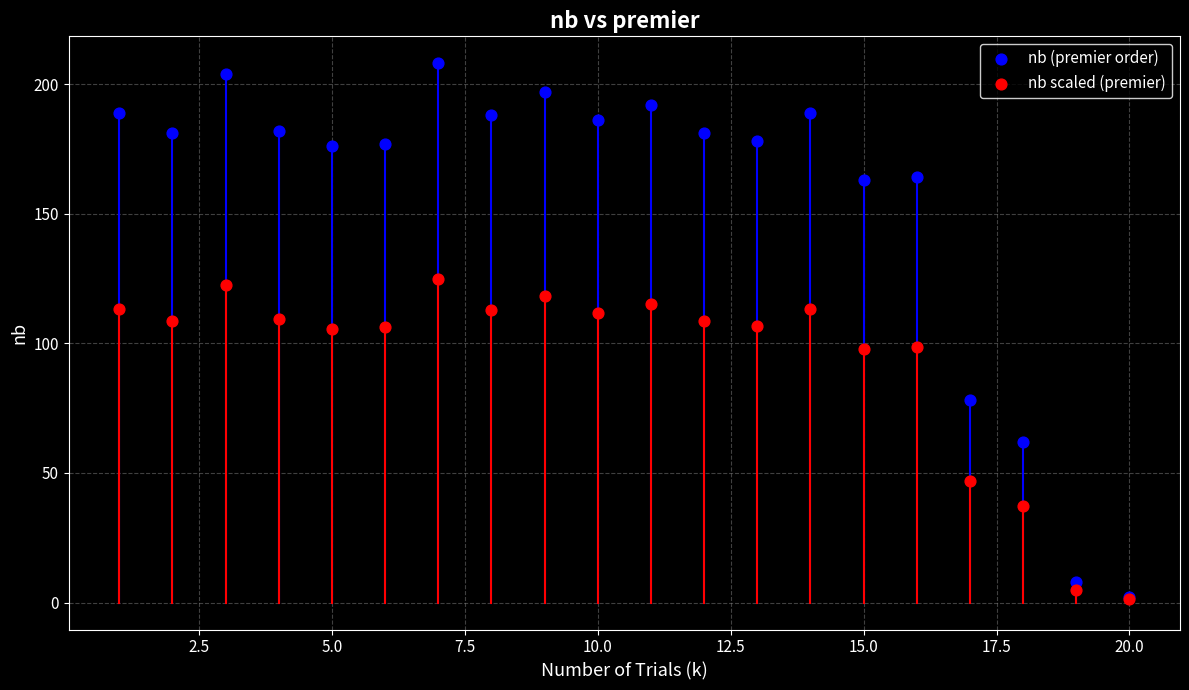

Which series has the widest spread of Y values?

nb (premier order)